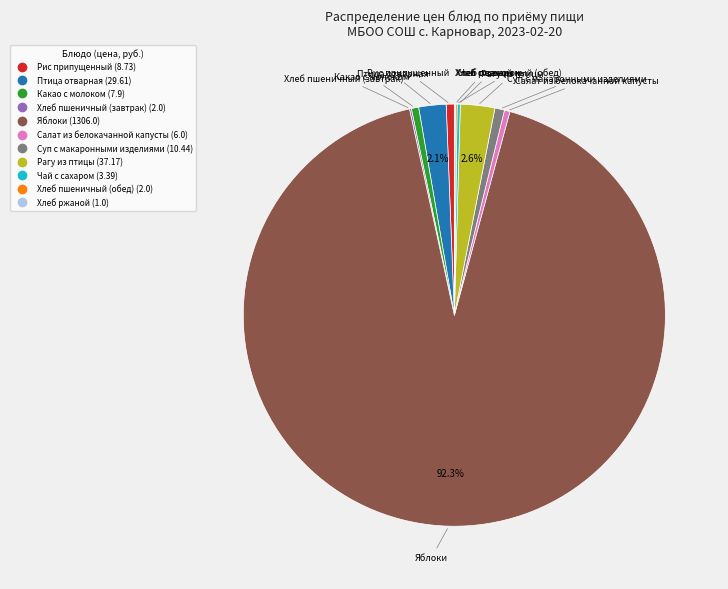

Between Птица отварная and Рагу из птицы, which is larger?

Рагу из птицы